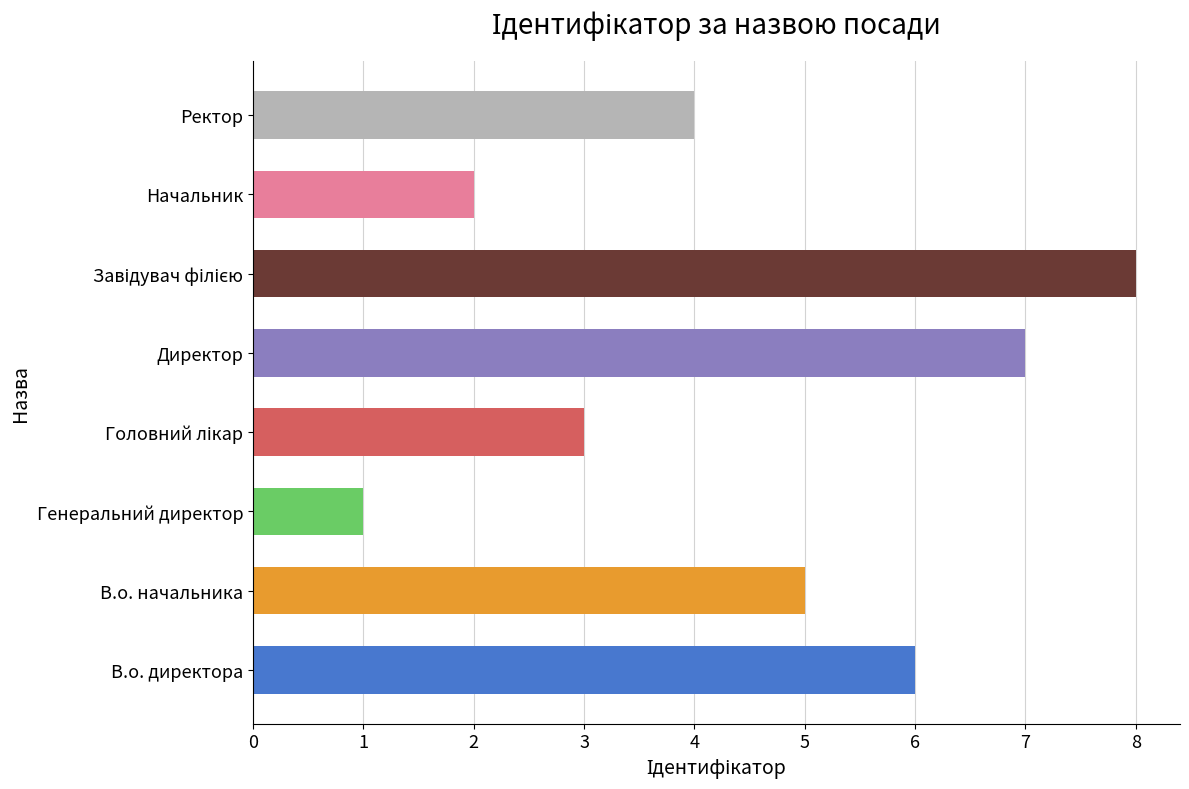

What is the approximate value at Директор?

7